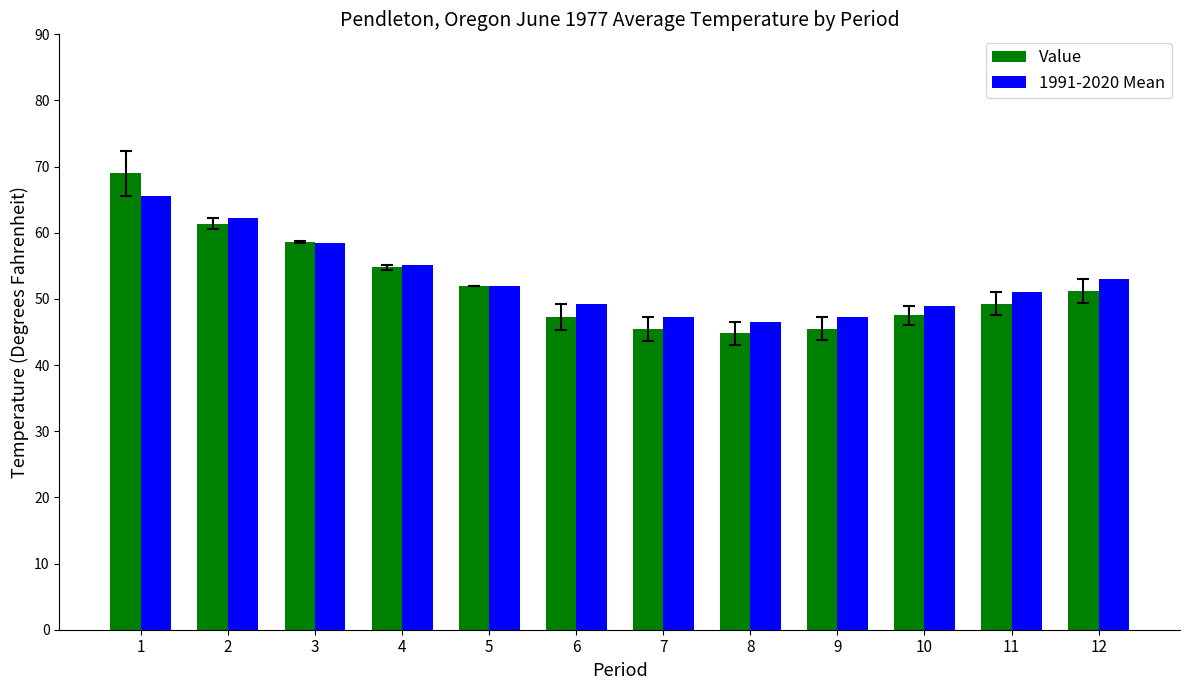

What is the average value of the Value series?

52.2